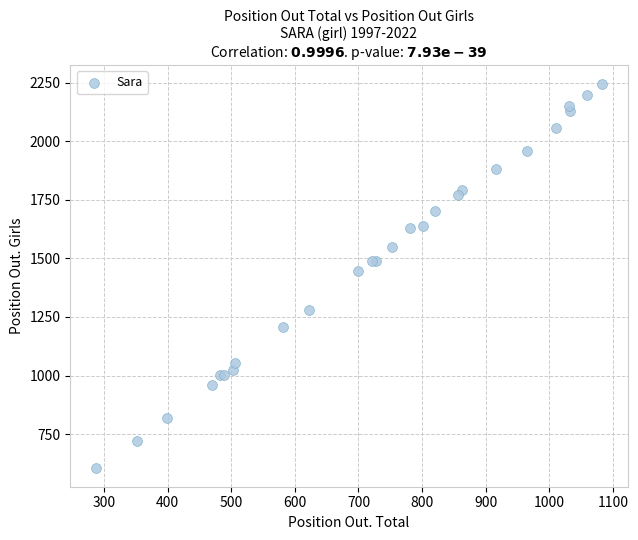

What Y value in the scatter plot is closest to 1425?

1447